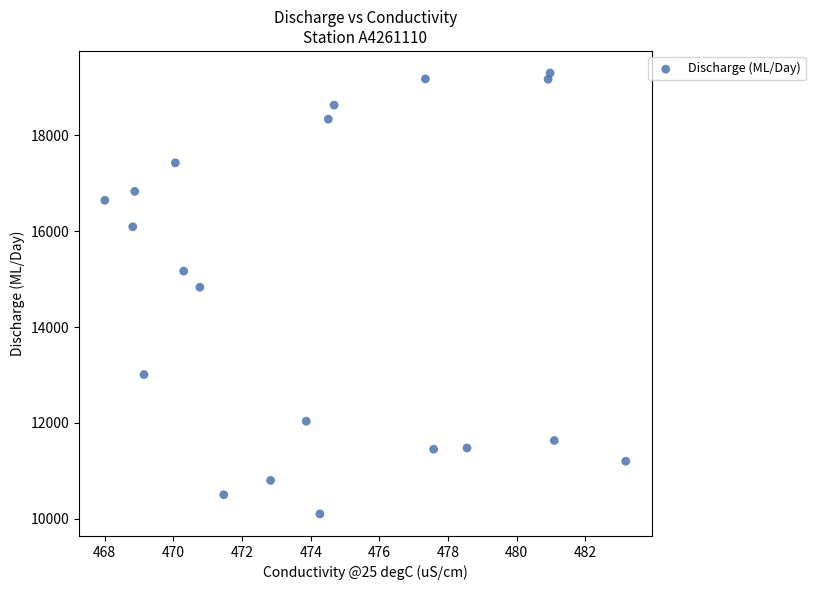

What Y value in the scatter plot is closest to 14702?

14831.0